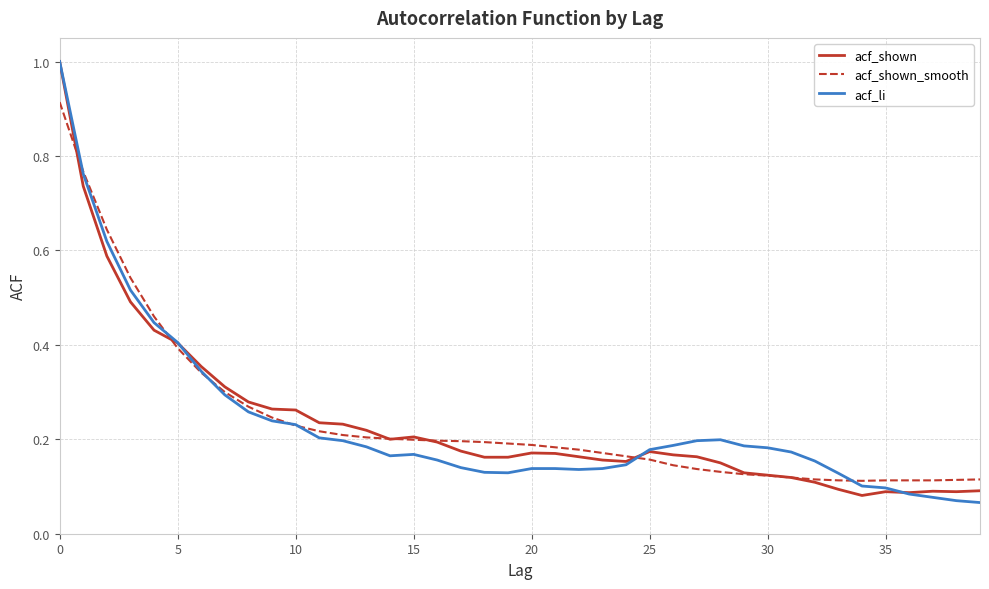

What is the maximum value shown in the chart?

1.0